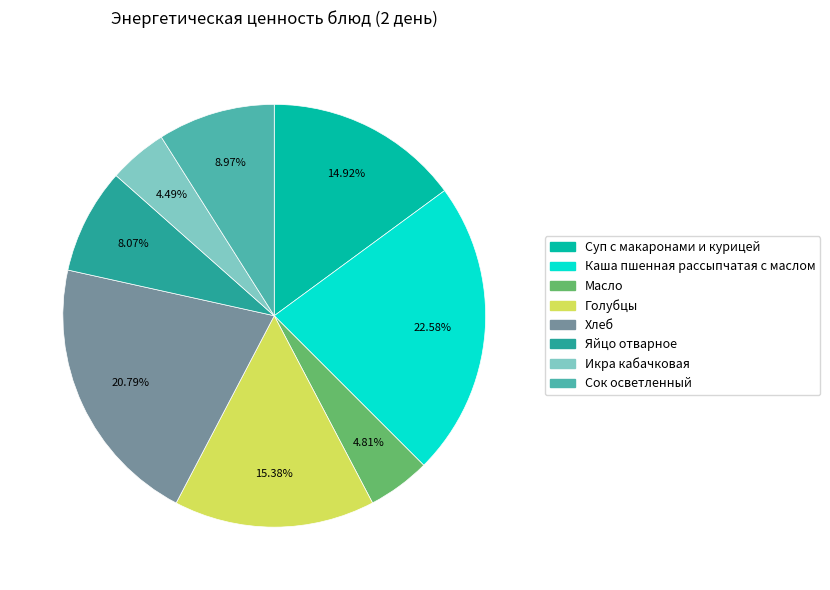

What percentage is the Яйцо отварное slice, to the nearest percent?

8%